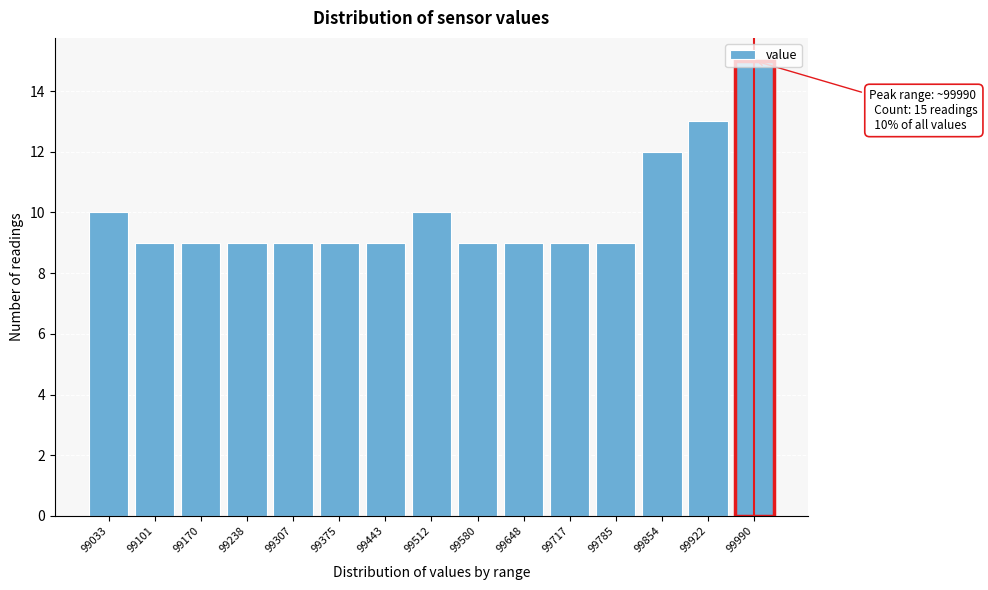

The chart shows a value of 5 at 99512. True or false?

False